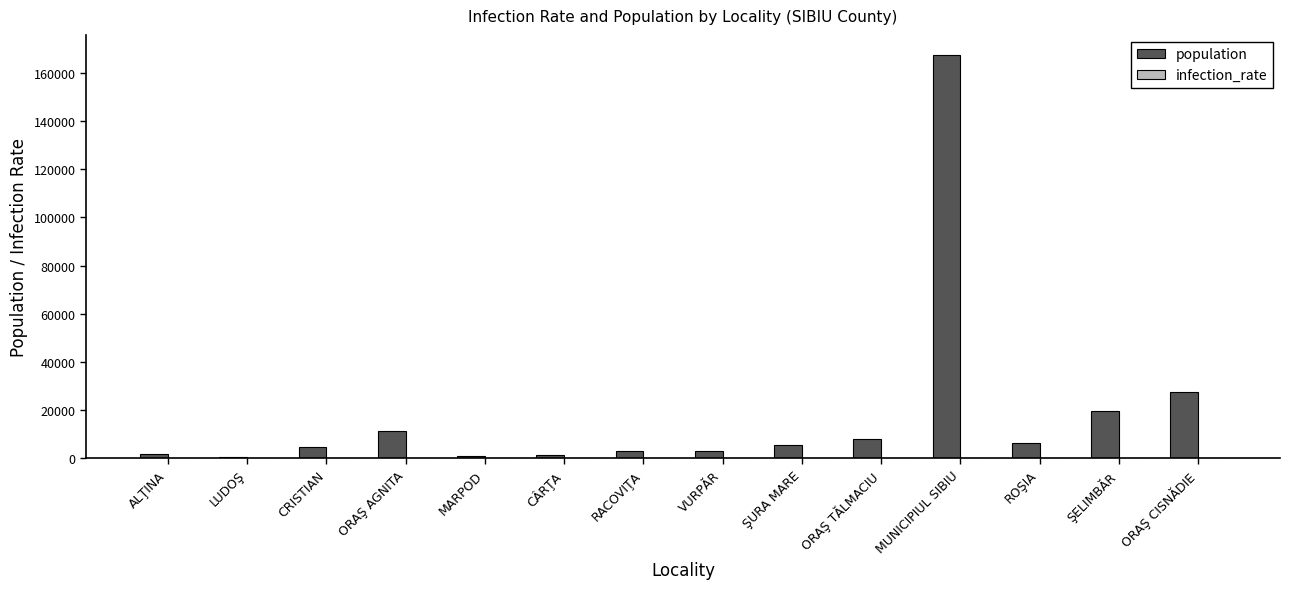

True or false: population has a value of 5503.7 at ORAŞ AGNITA.

False